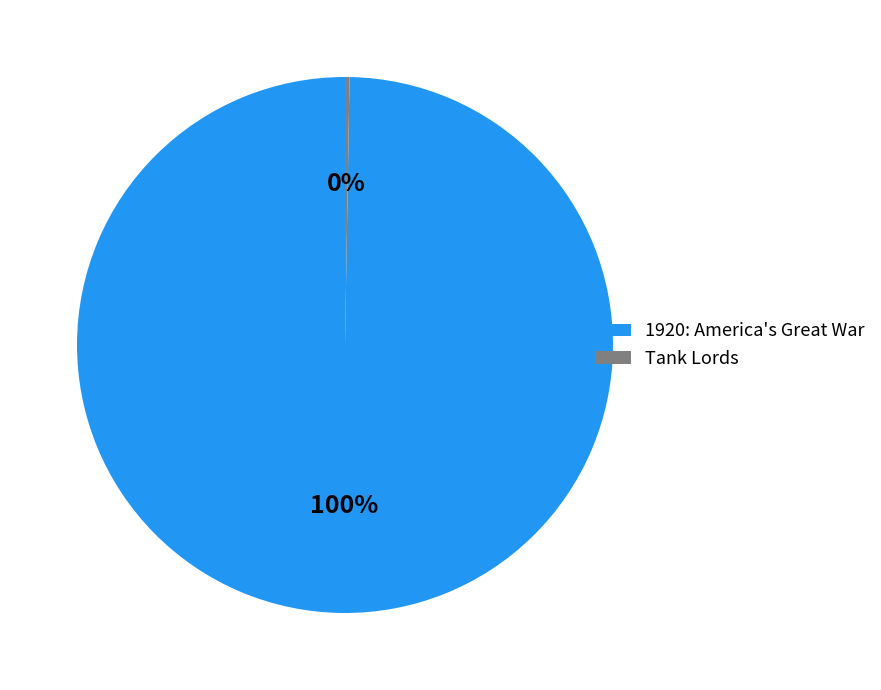

What is the majority slice?

1920: America's Great War